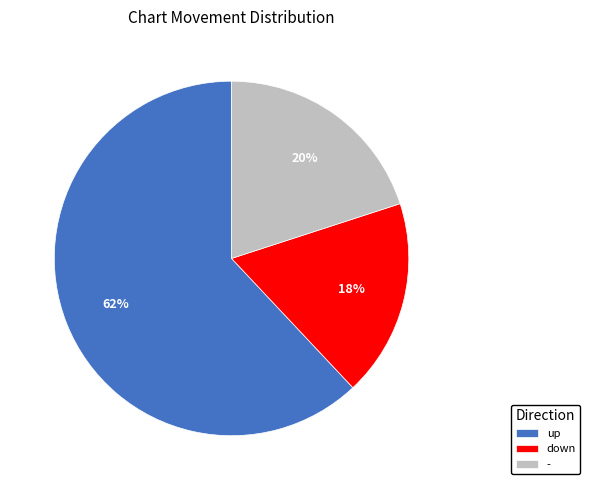

How many segments does this pie chart have?

3